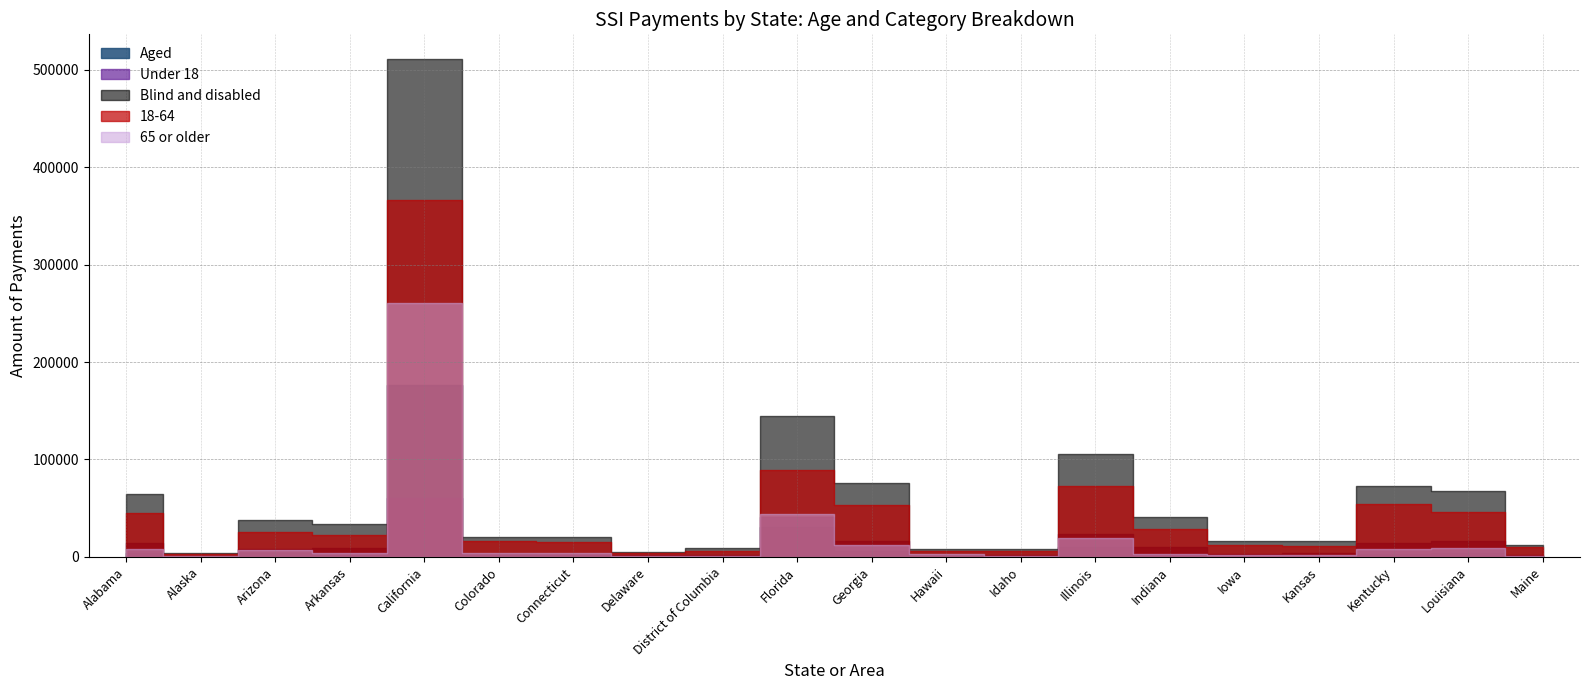

True or false: 18-64 and Blind and disabled cross at least once.

False